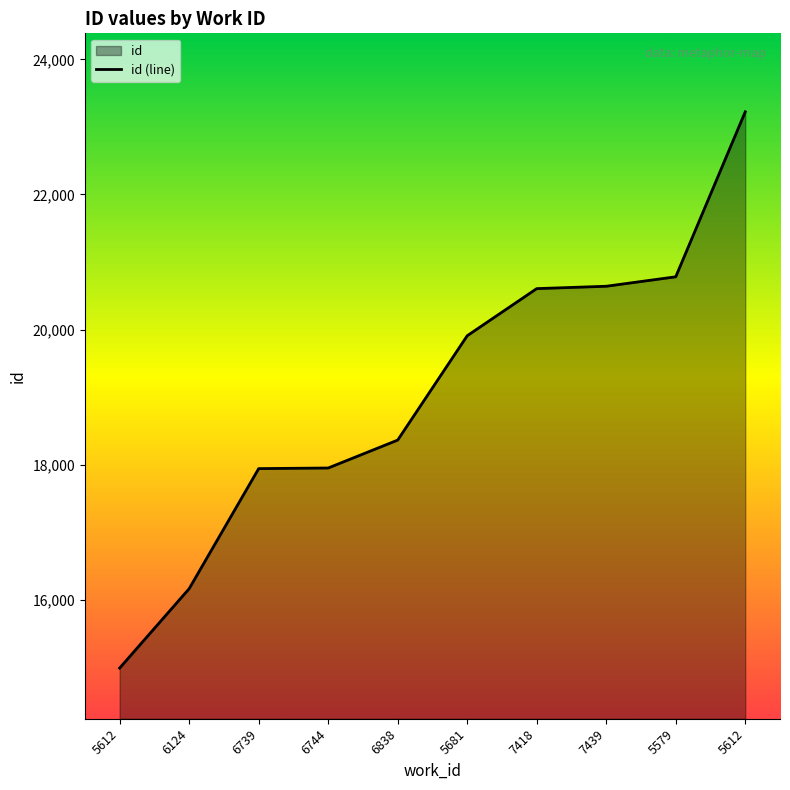

At which label does the data first exceed 19910?

7418